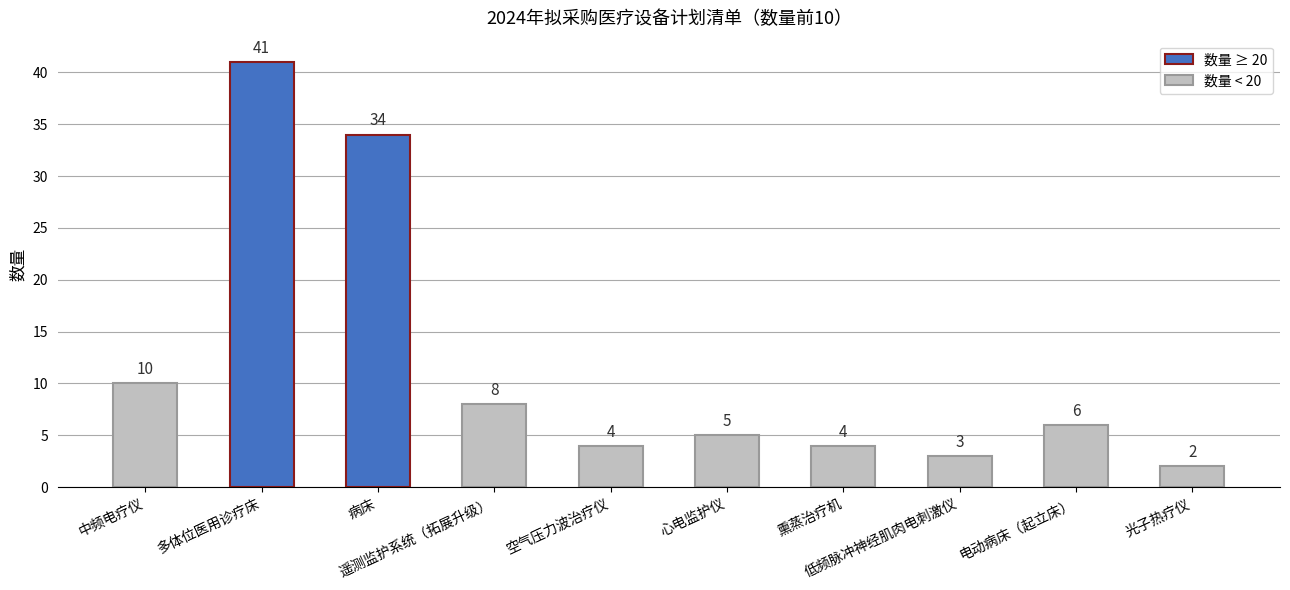

What is the difference between the second highest and second lowest values?

31